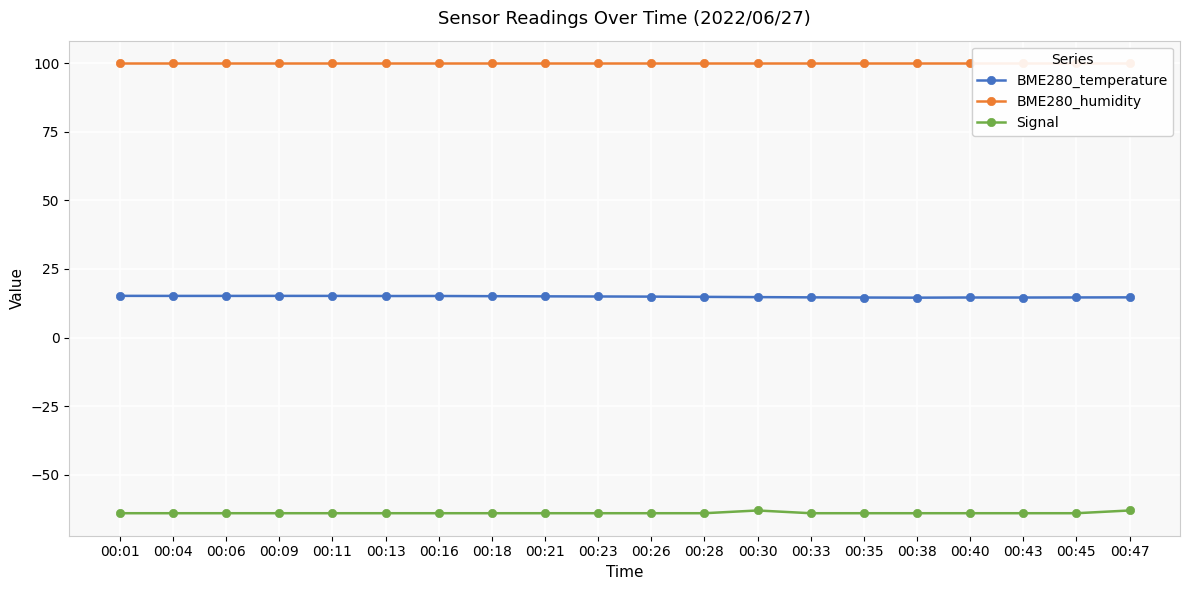

What is the difference between the highest and lowest values at 00:01?

164.0